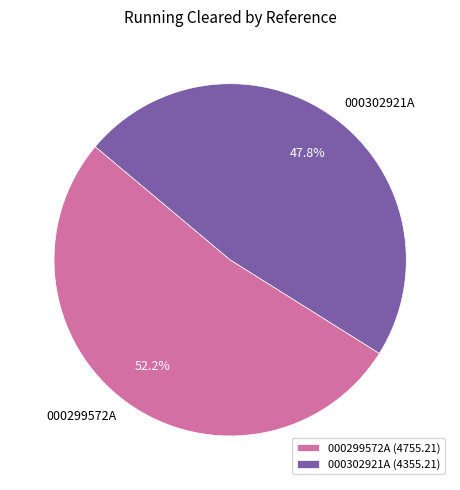

Count the number of slices in the pie.

2